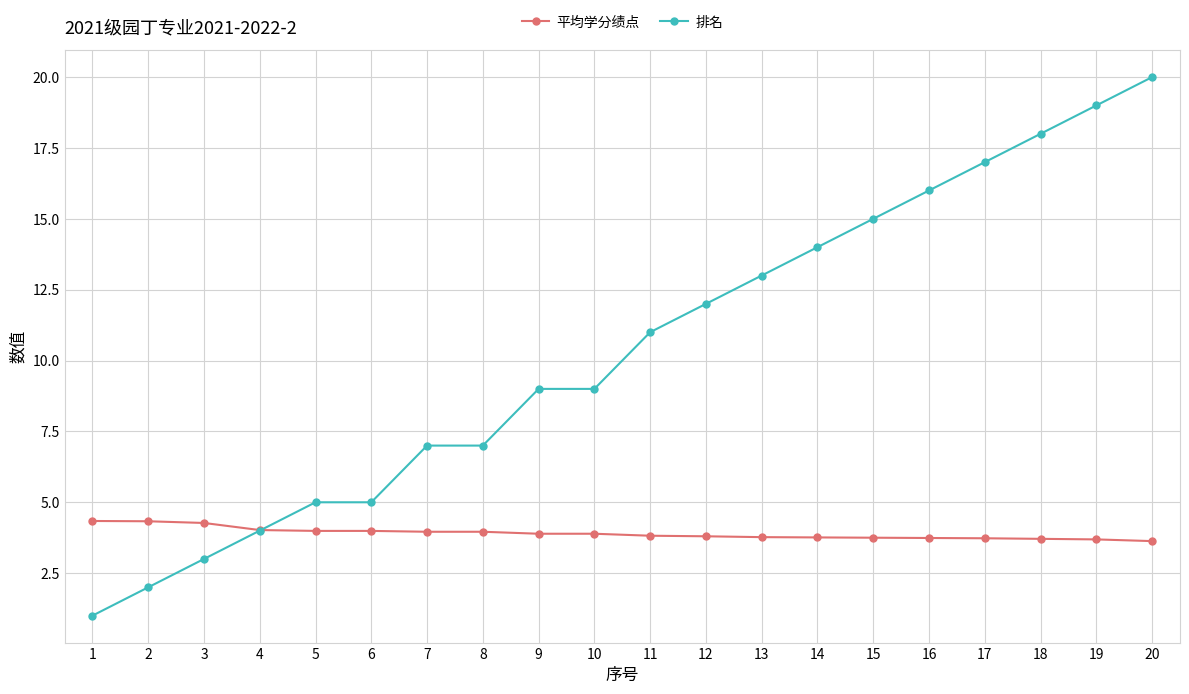

Does the chart have visible grid lines?

Yes